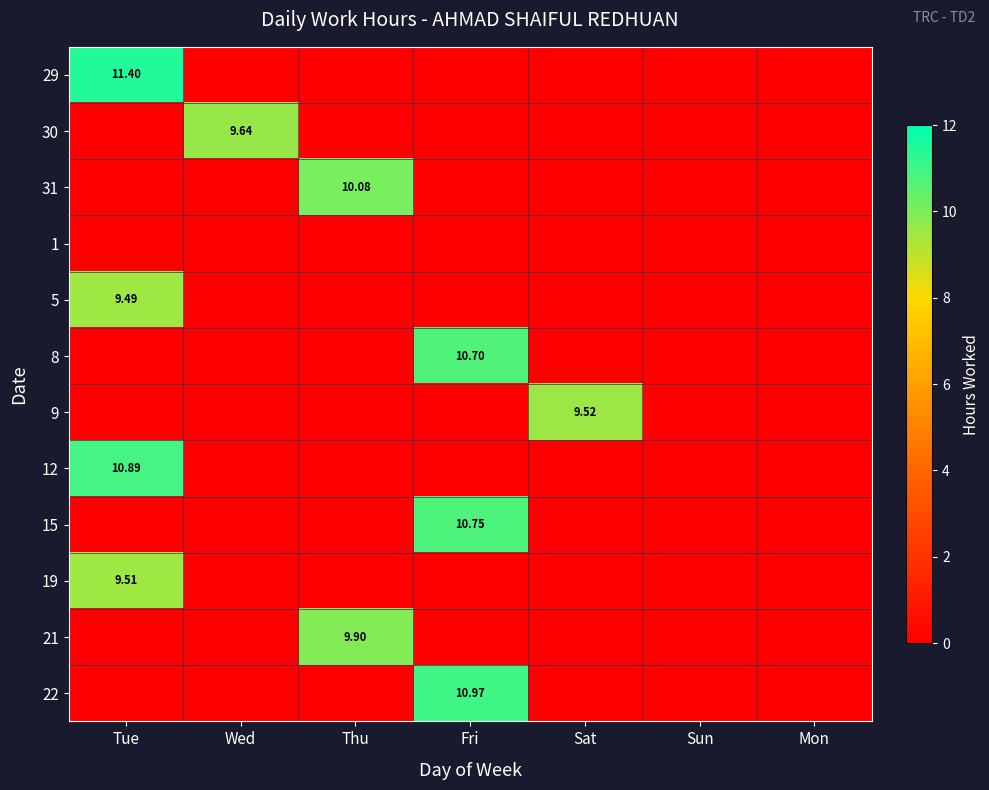

At which category is the sum across all series the highest?

Tue